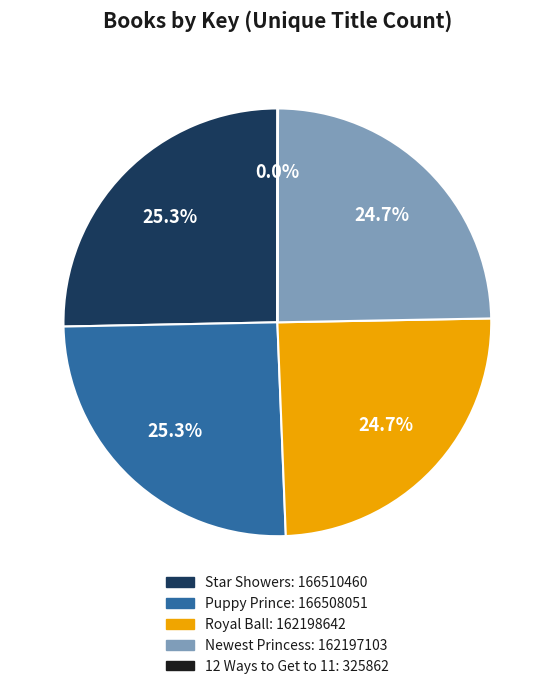

Is Royal Ball the majority of the pie?

No